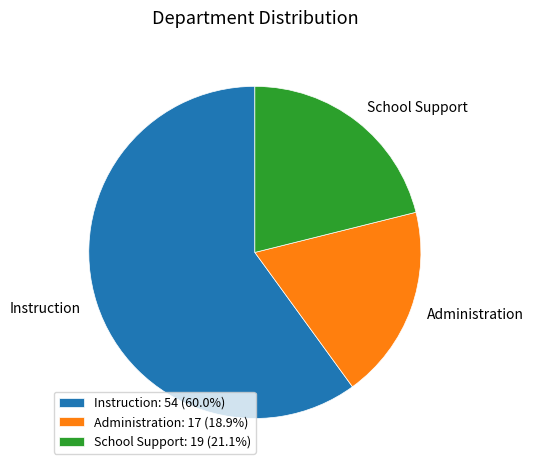

True or false: Administration accounts for 28% of the total.

False